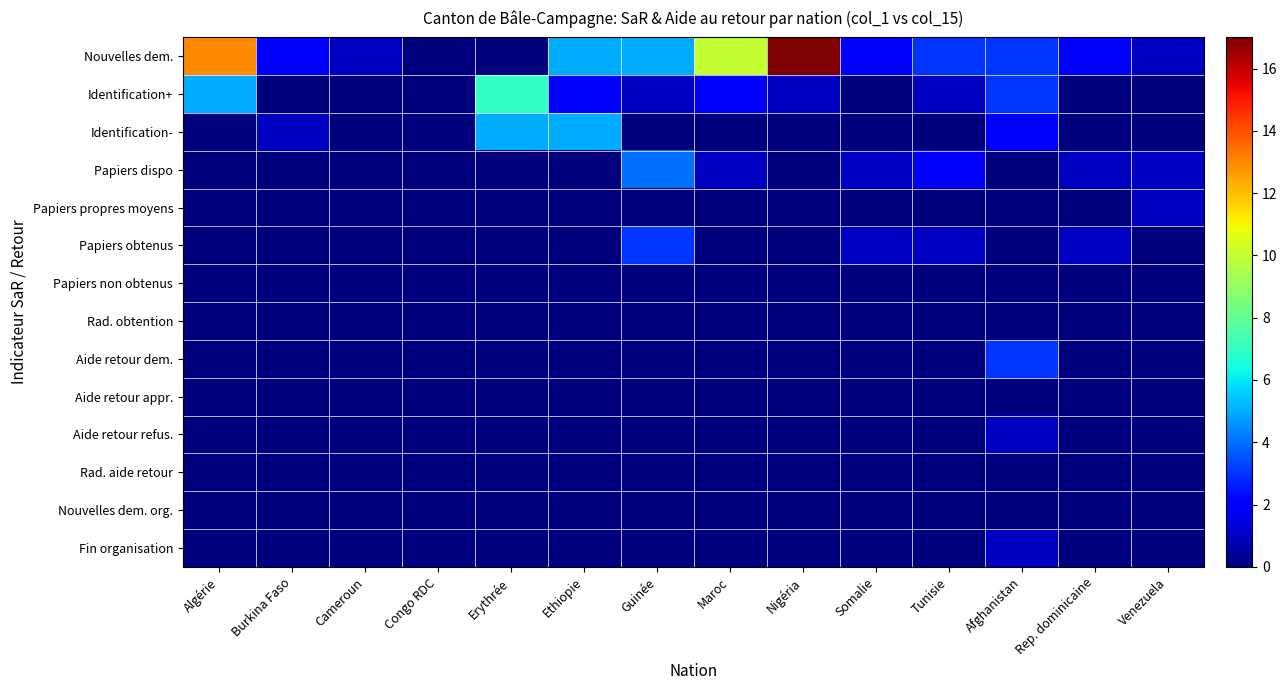

Which category has the highest value across all series?

Nigéria